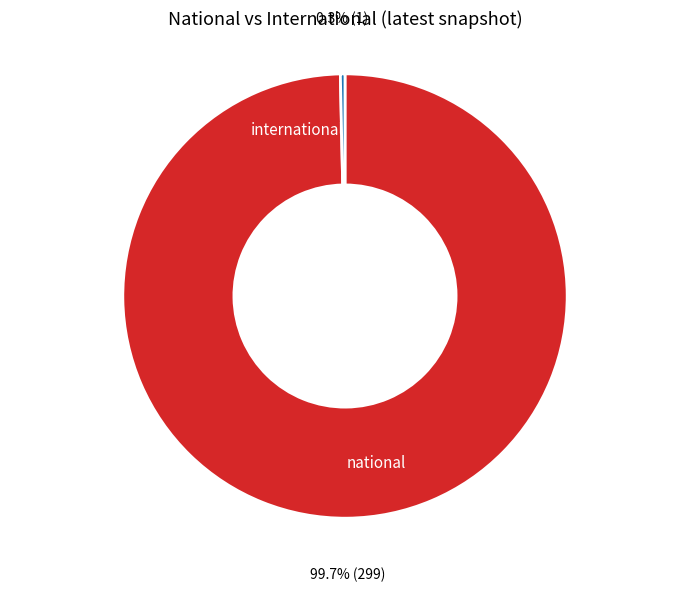

Combined, do international and national account for over 50%?

Yes